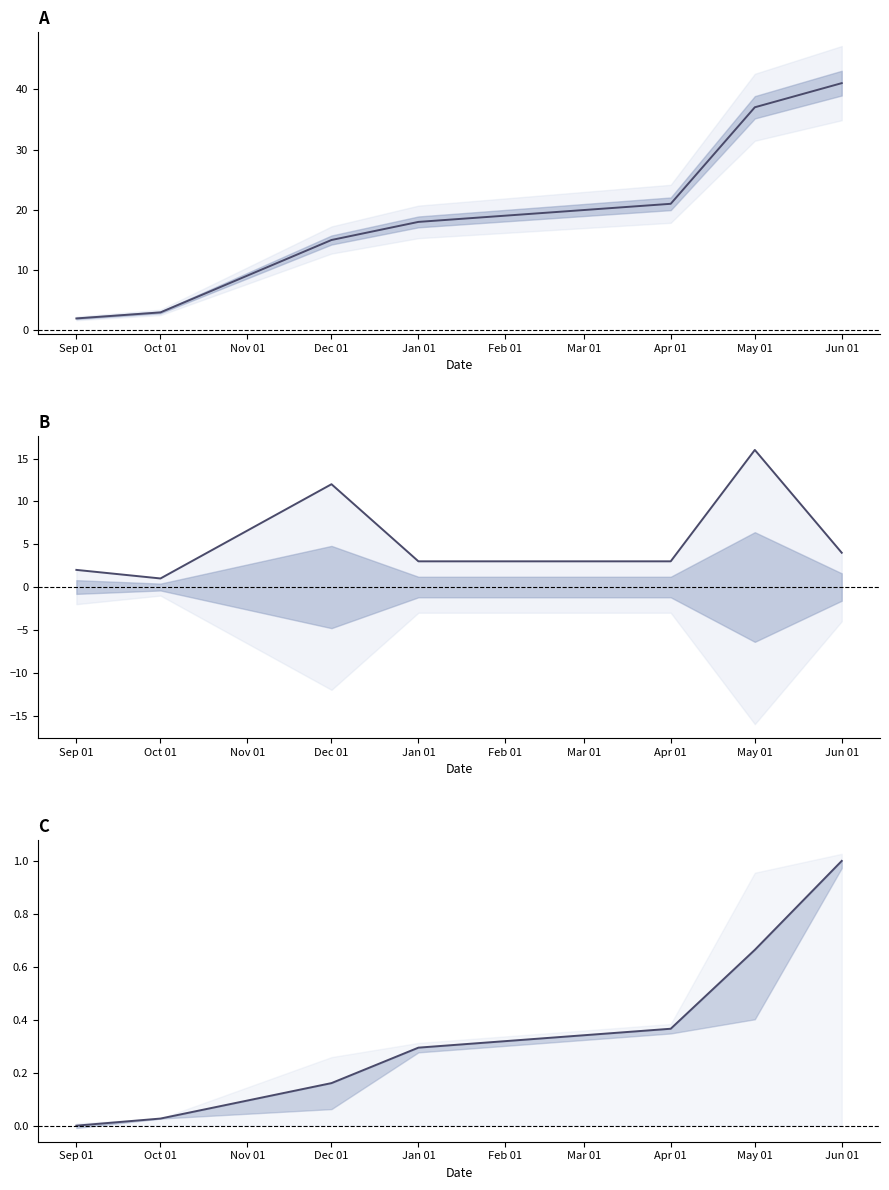

True or false: Monthly registrations has more than 1 points higher than both neighbors.

True